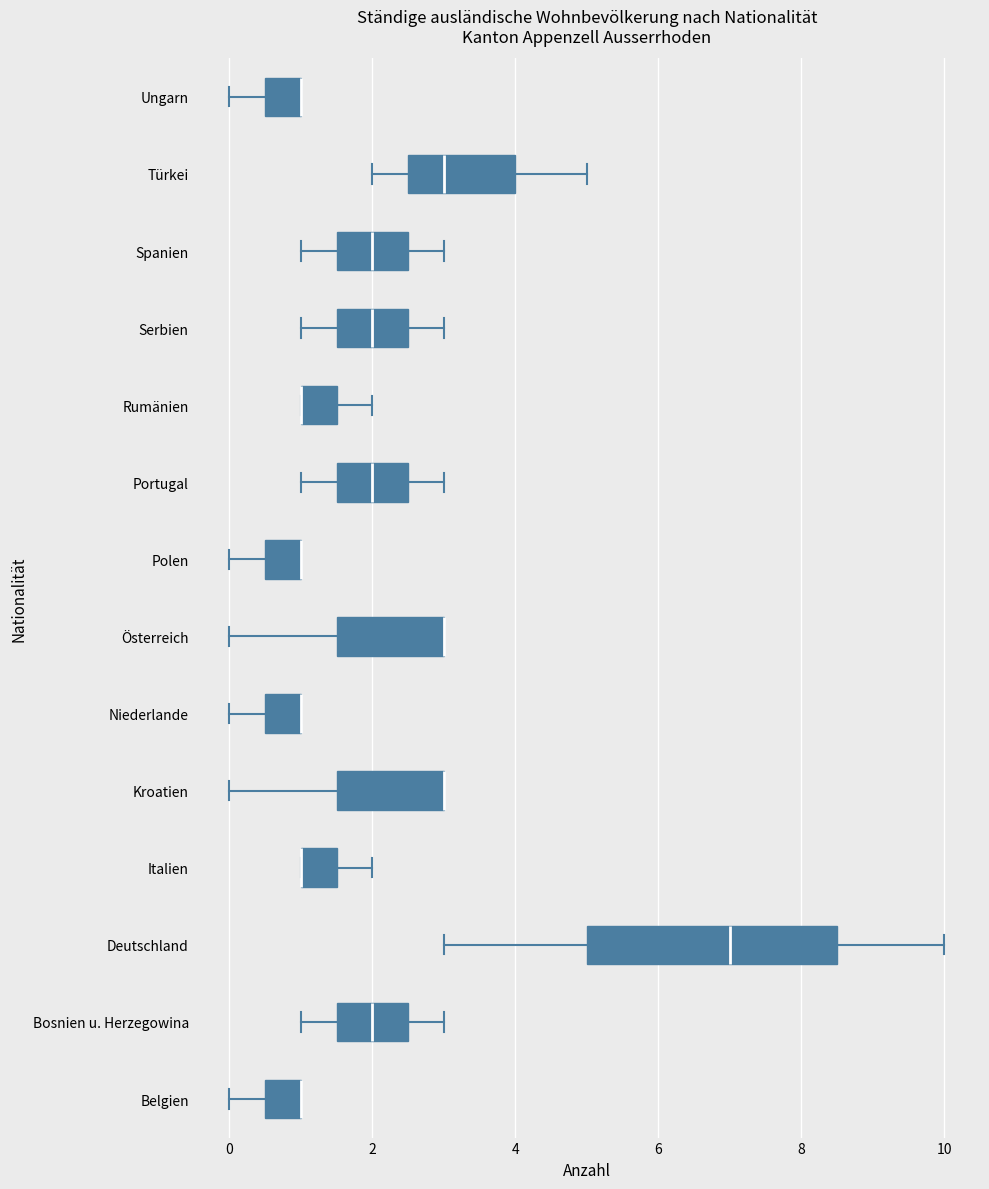

Where is the right edge of the box for Portugal on the x-axis? The values are not printed on the chart, so give them approximately, as read against the axis.

2.6